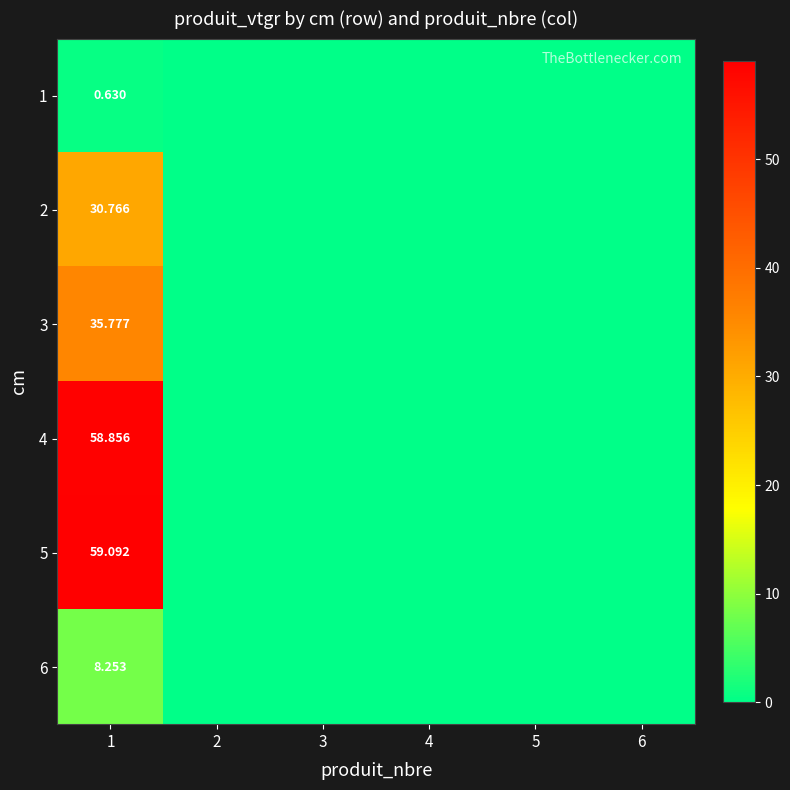

How many positive values does the 1 series have?

1